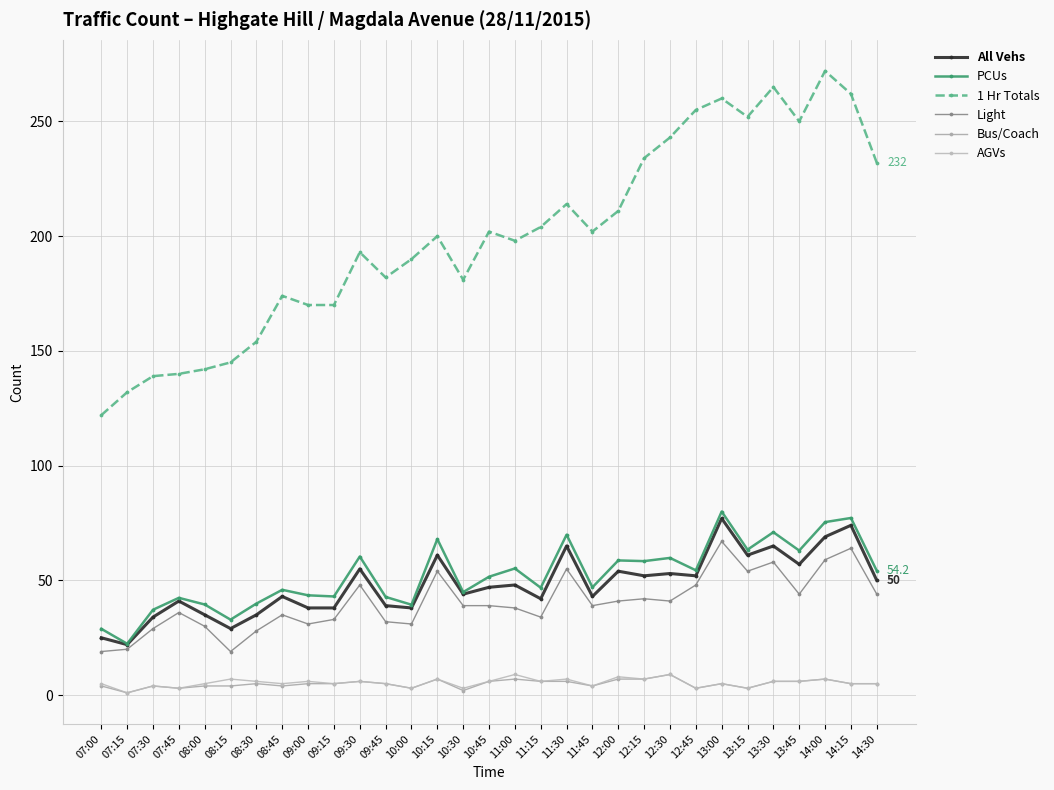

Where is the first local maximum for All Vehs?

07:45